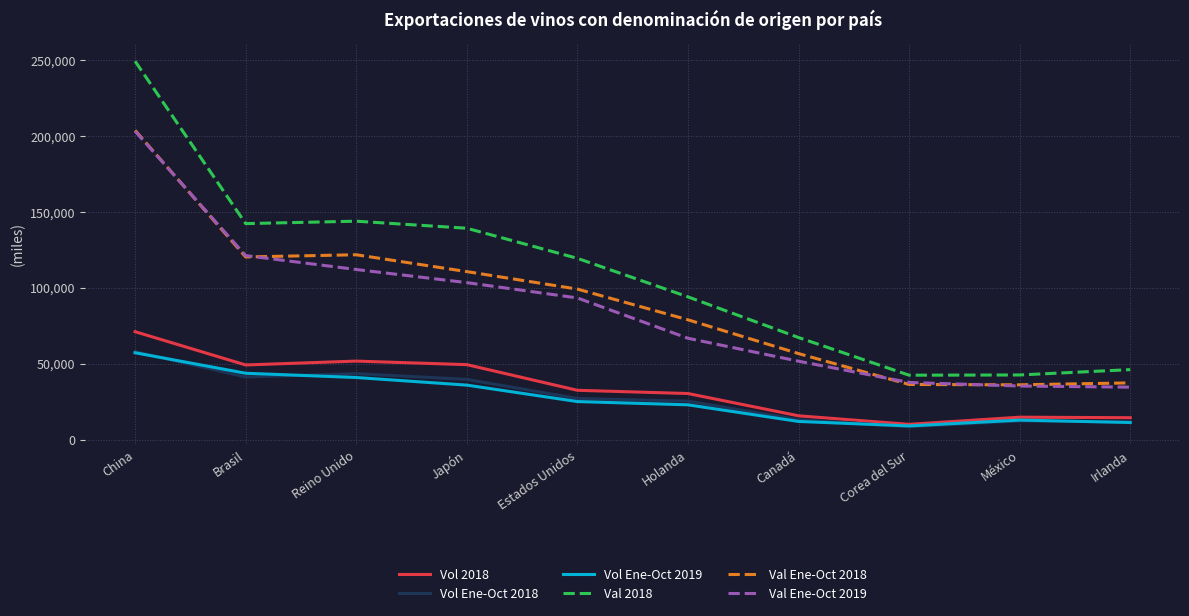

The value of Vol Ene-Oct 2019 at Japón is 35913. True or false?

True